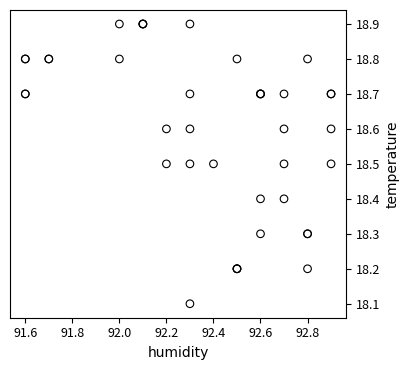

What Y value in the scatter plot is closest to 18?

18.1